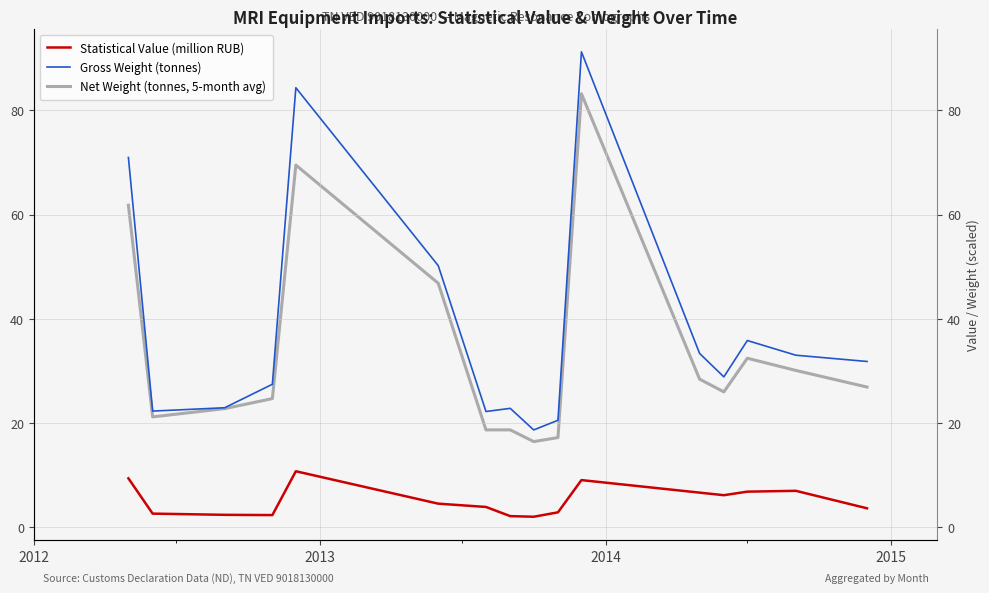

Is it true that Statistical Value (million RUB) equals 1.3 at 5?

False